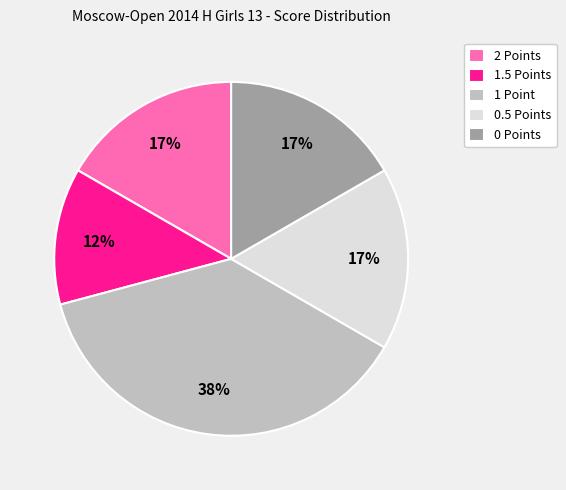

Count the number of slices in the pie.

5